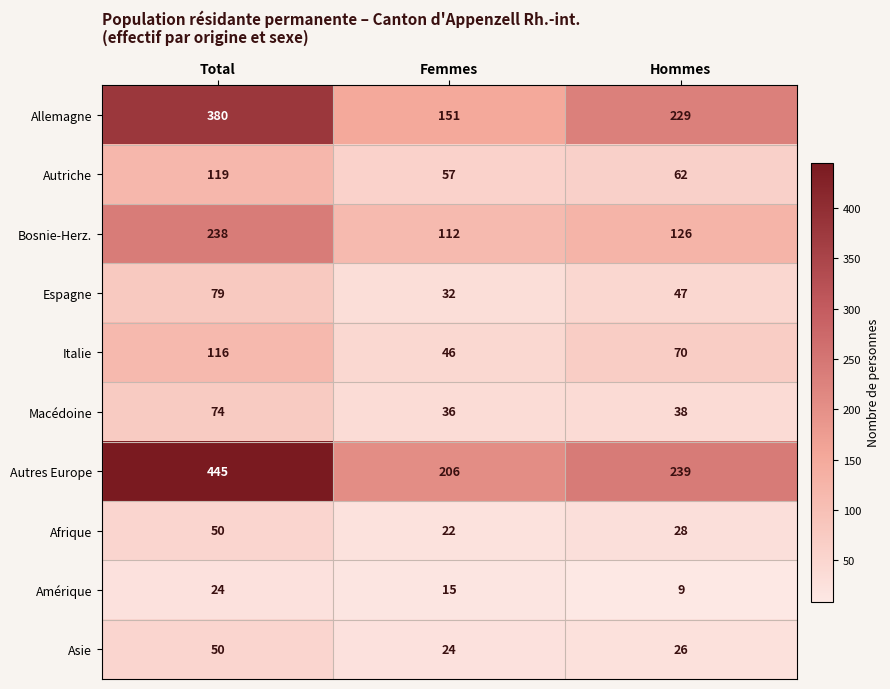

Reading left to right, transcribe all the data shown in this chart.

Allemagne: Total=380	Femmes=151	Hommes=229
Autriche: Total=119	Femmes=57	Hommes=62
Bosnie-Herz.: Total=238	Femmes=112	Hommes=126
Espagne: Total=79	Femmes=32	Hommes=47
Italie: Total=116	Femmes=46	Hommes=70
Macédoine: Total=74	Femmes=36	Hommes=38
Autres Europe: Total=445	Femmes=206	Hommes=239
Afrique: Total=50	Femmes=22	Hommes=28
Amérique: Total=24	Femmes=15	Hommes=9
Asie: Total=50	Femmes=24	Hommes=26